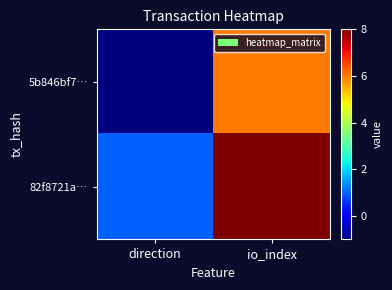

List the series in order of their overall mean, lowest first.

5b846bf7…, 82f8721a…